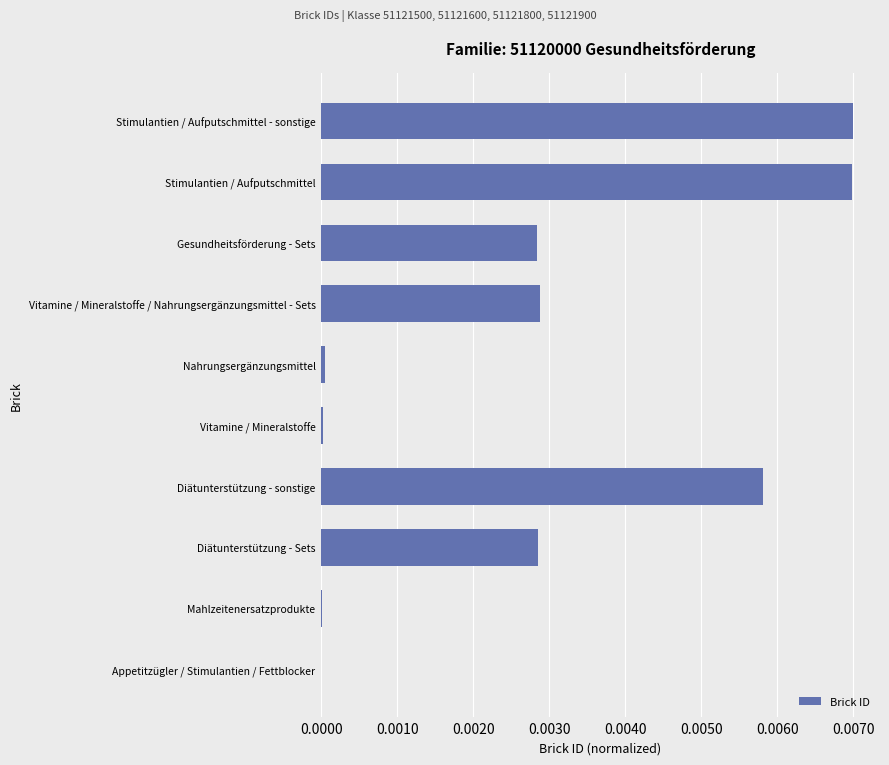

True or false: the data shows 0.0 at Diätunterstützung - Sets.

True